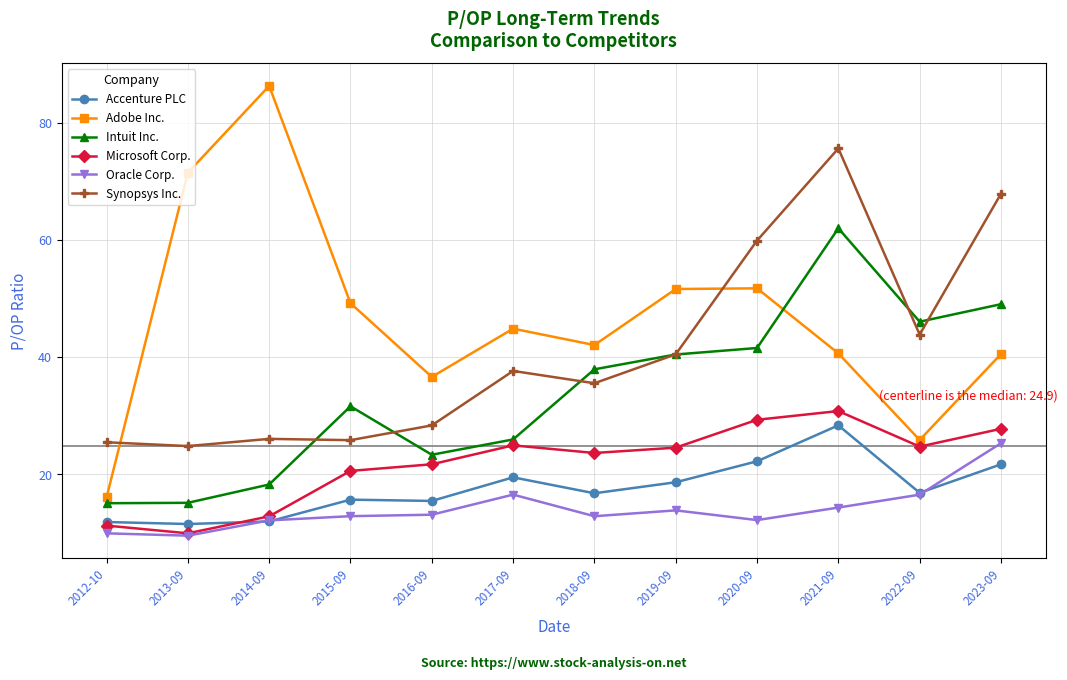

What is the highest value of the Microsoft Corp. series?

30.8